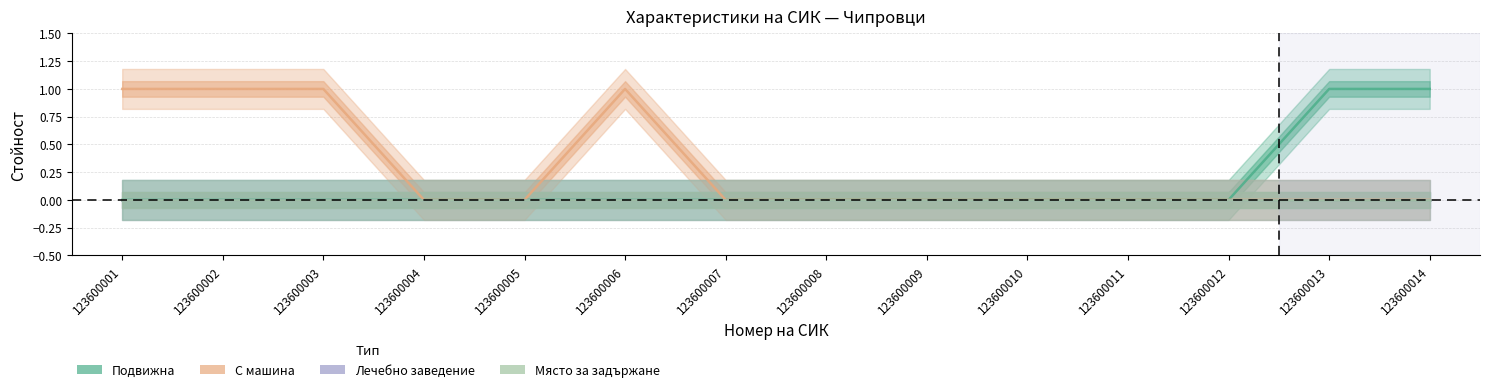

How many categories are shown in the chart?

14